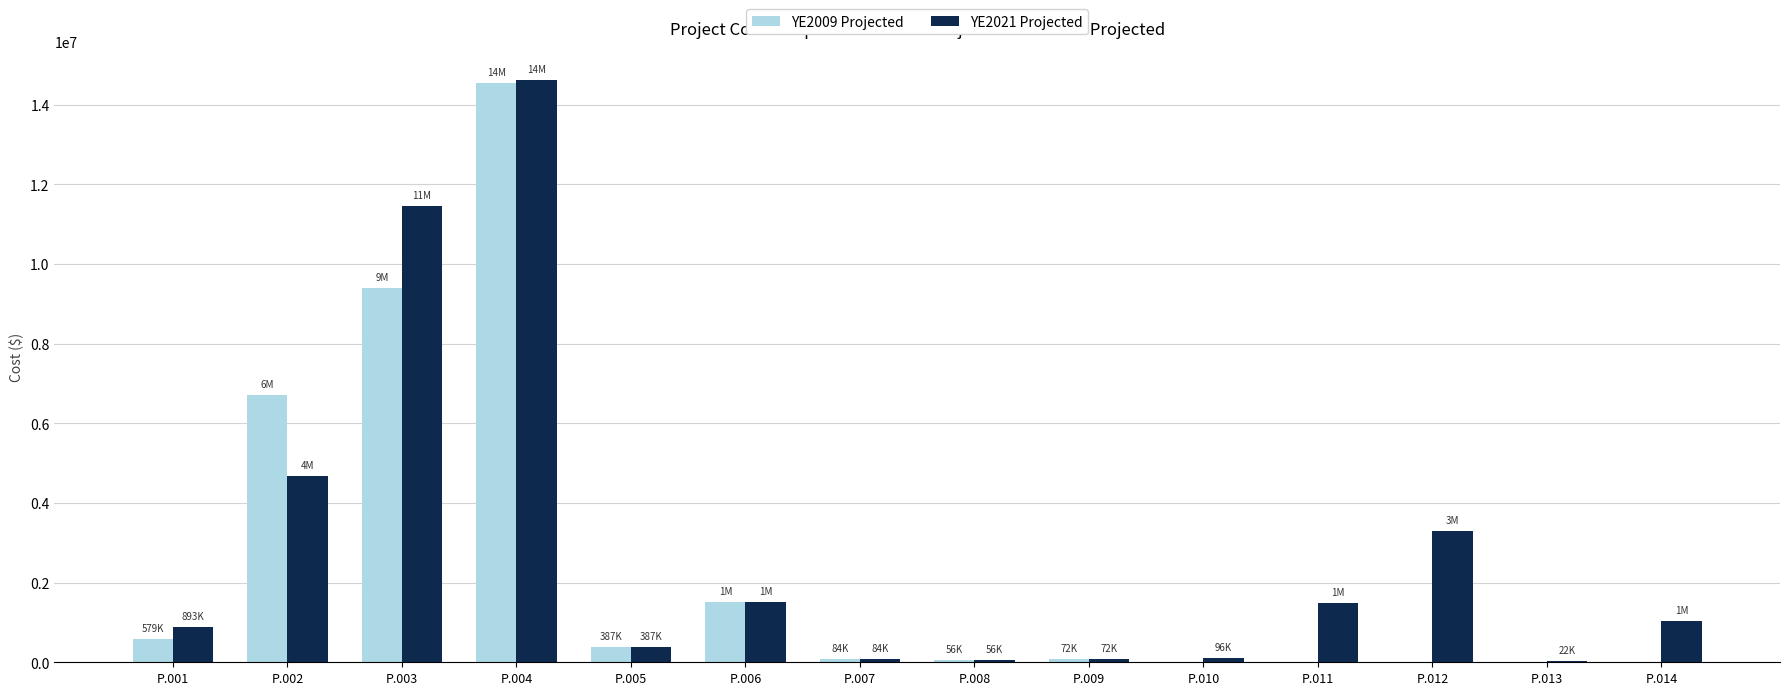

Is the value of YE2021 Projected at P.005 greater than the value of YE2009 Projected at P.006?

No